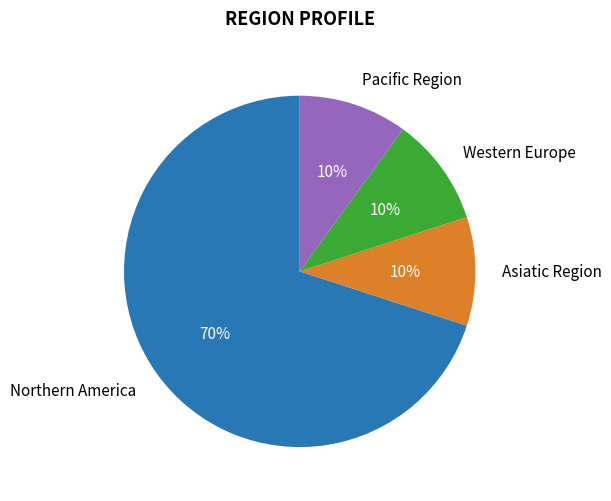

To the nearest percent, what is the difference between the largest and smallest slice percentages?

60%